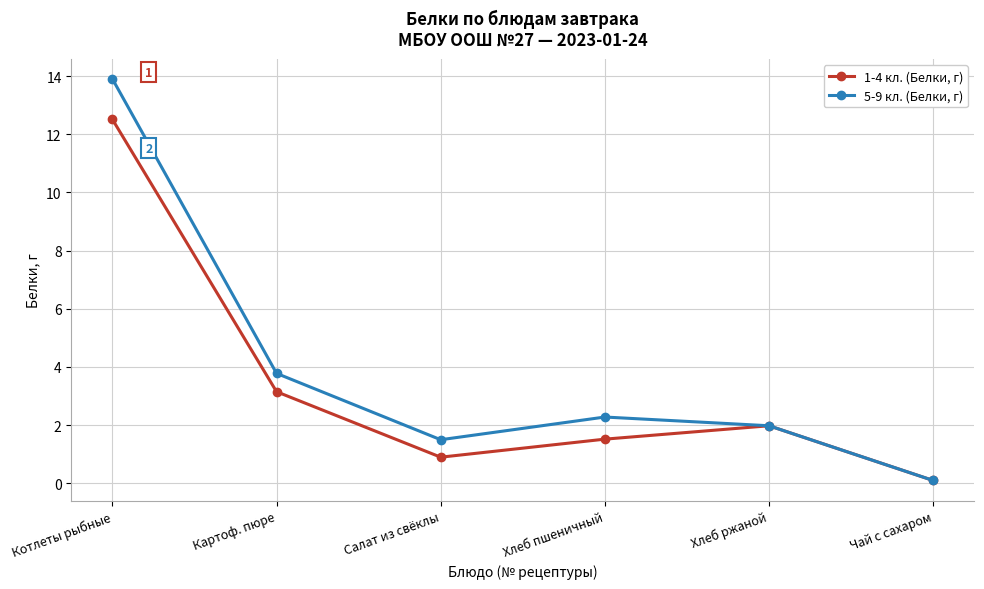

How many lines are shown in the chart?

2